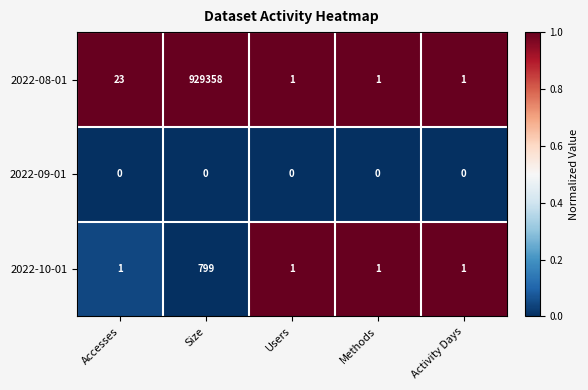

What is the difference between the maximum and minimum values in the 2022-08-01 series?

929357